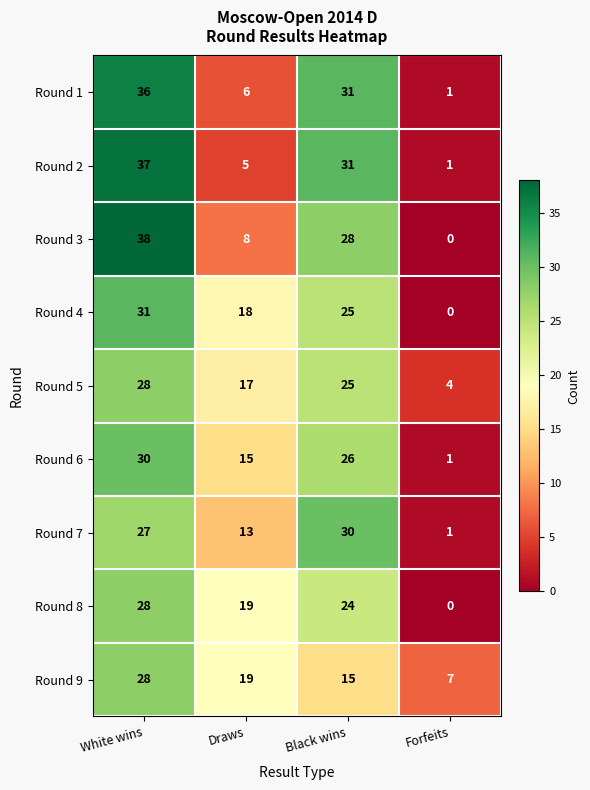

Between White wins and Draws, which series saw the biggest shift?

Round 2